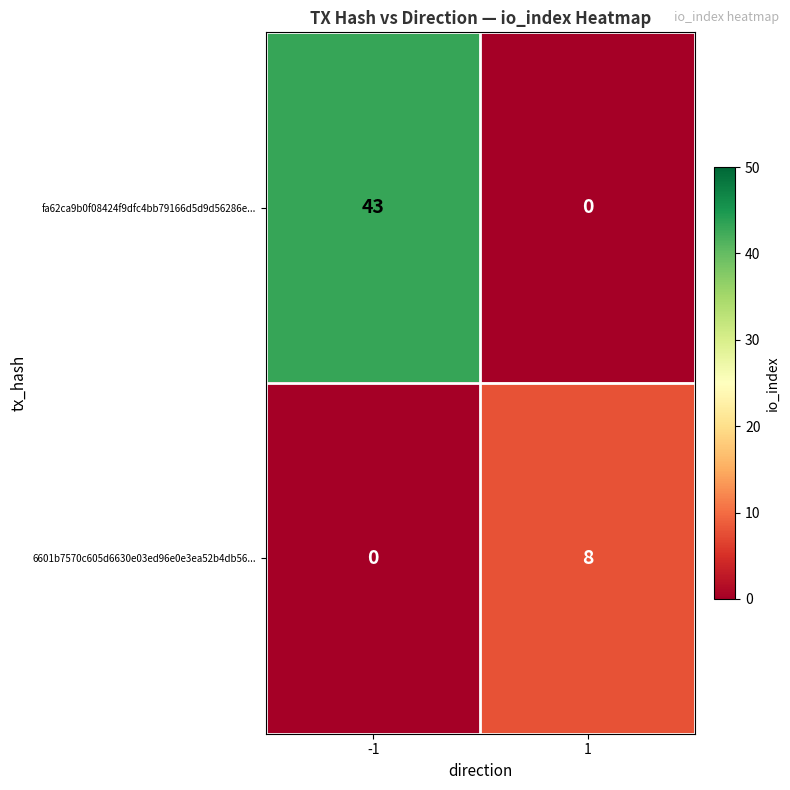

What is the difference between the maximum and minimum values in the 6601b7570c605d6630e03ed96e0e3ea52b4db56... series?

8